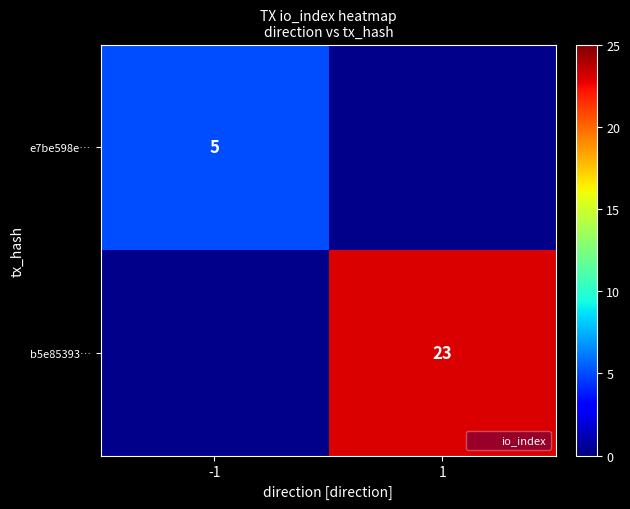

The value of b5e85393… at 1 is 14. True or false?

False